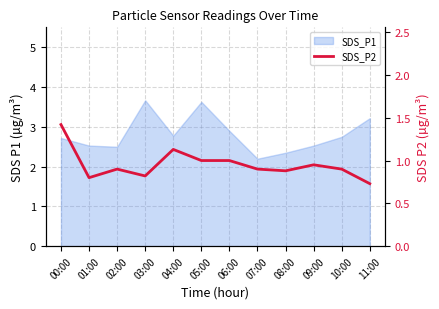

Reading right to left, what are all the values shown in this chart?

11:00=0.7	10:00=0.9	09:00=0.9	08:00=0.9	07:00=0.9	06:00=1.0	05:00=1.0	04:00=1.1	03:00=0.8	02:00=0.9	01:00=0.8	00:00=1.4